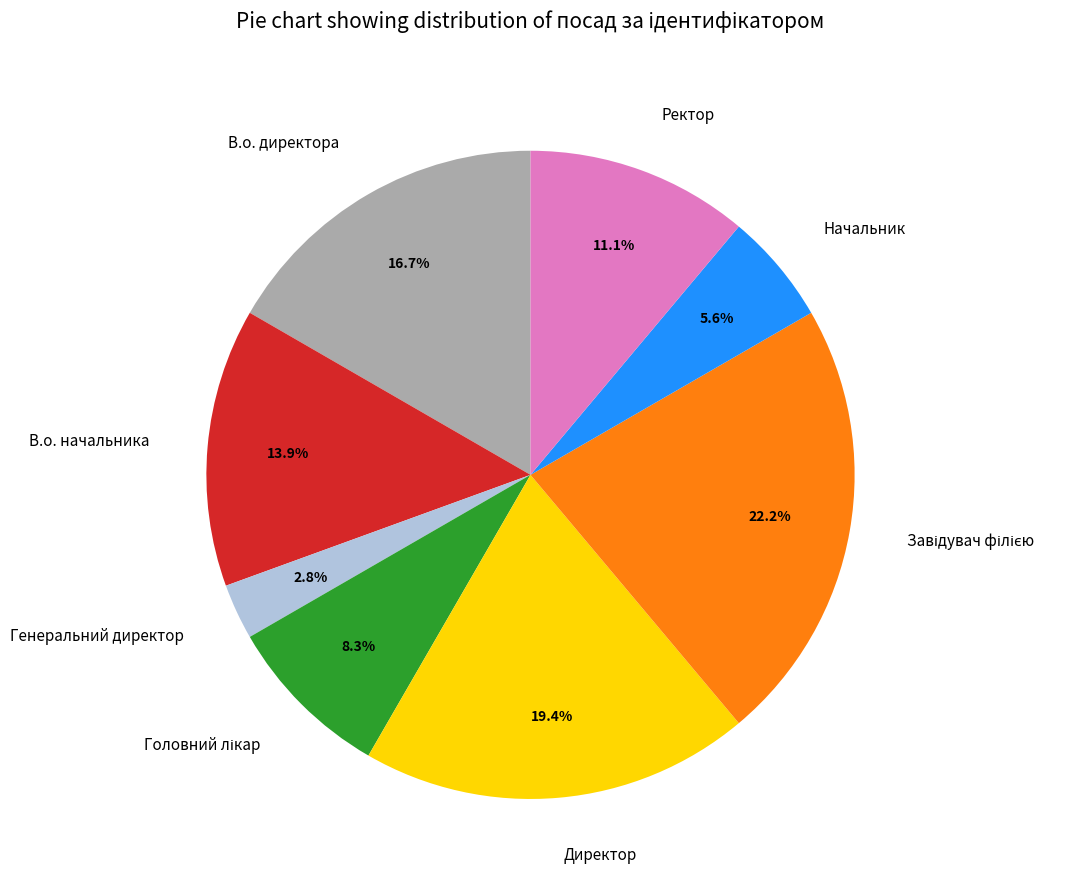

What is the ratio of the value at Директор to the value at В.о. начальника?

1.4